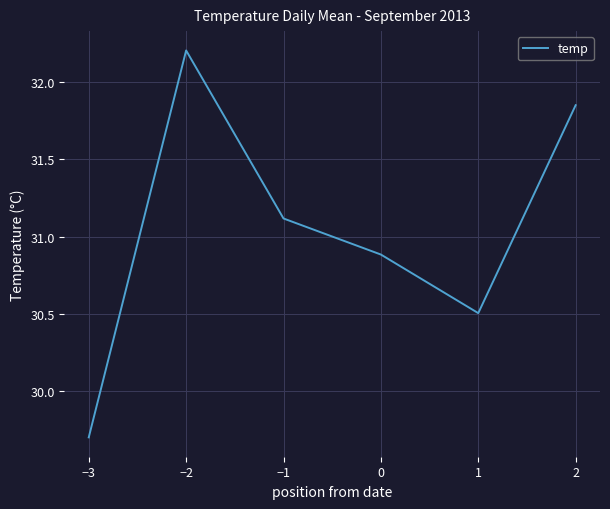

Which category has the highest value across all series?

−2